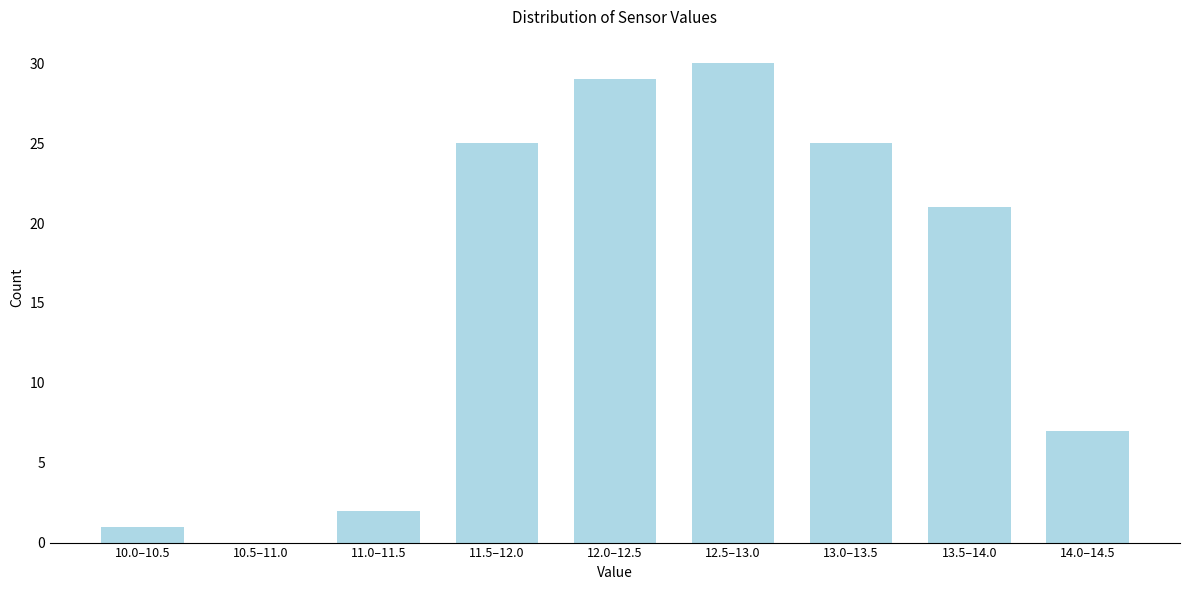

Reading left to right, extract all data points from this chart.

10.0–10.5=1	10.5–11.0=0	11.0–11.5=2	11.5–12.0=25	12.0–12.5=29	12.5–13.0=30	13.0–13.5=25	13.5–14.0=21	14.0–14.5=7